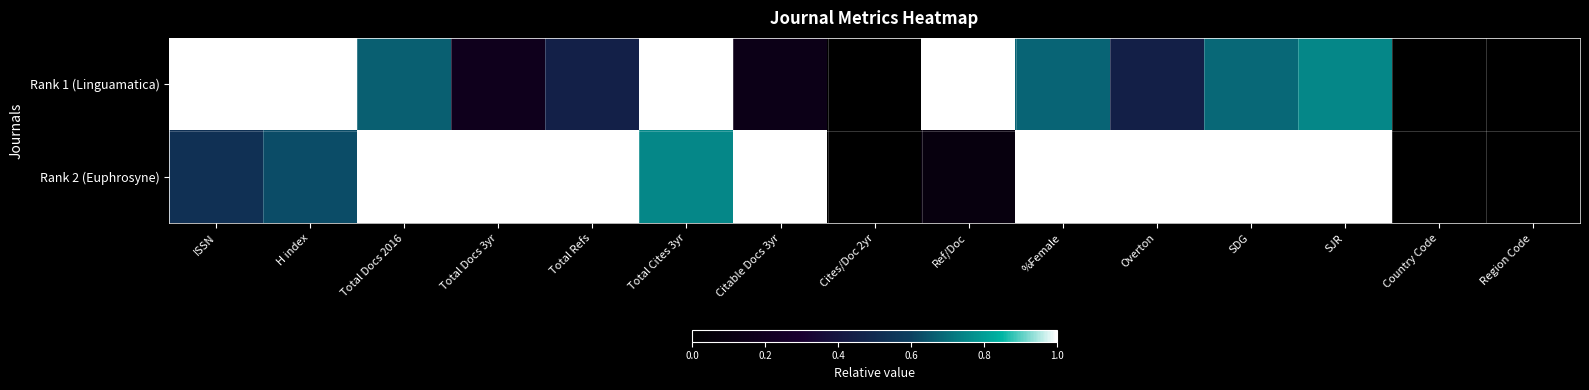

Between H index and Overton, which is larger?

H index